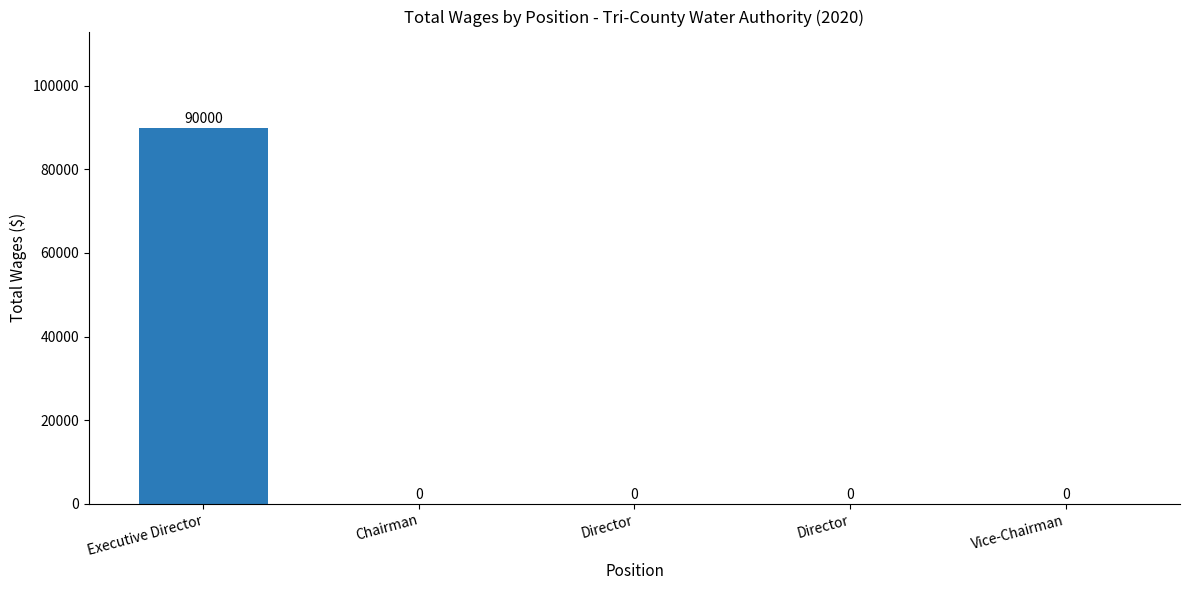

What is the value of the 1st bar from the left?

90000